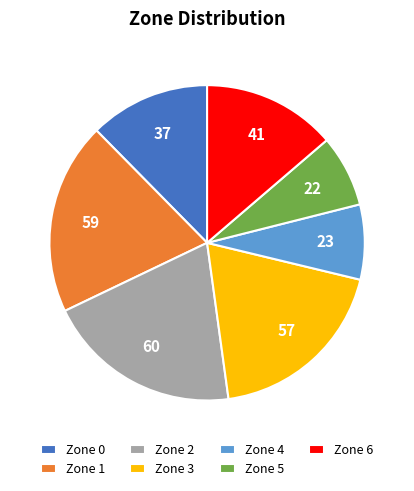

Is the sum of Zone 2 and Zone 0 greater than half?

No